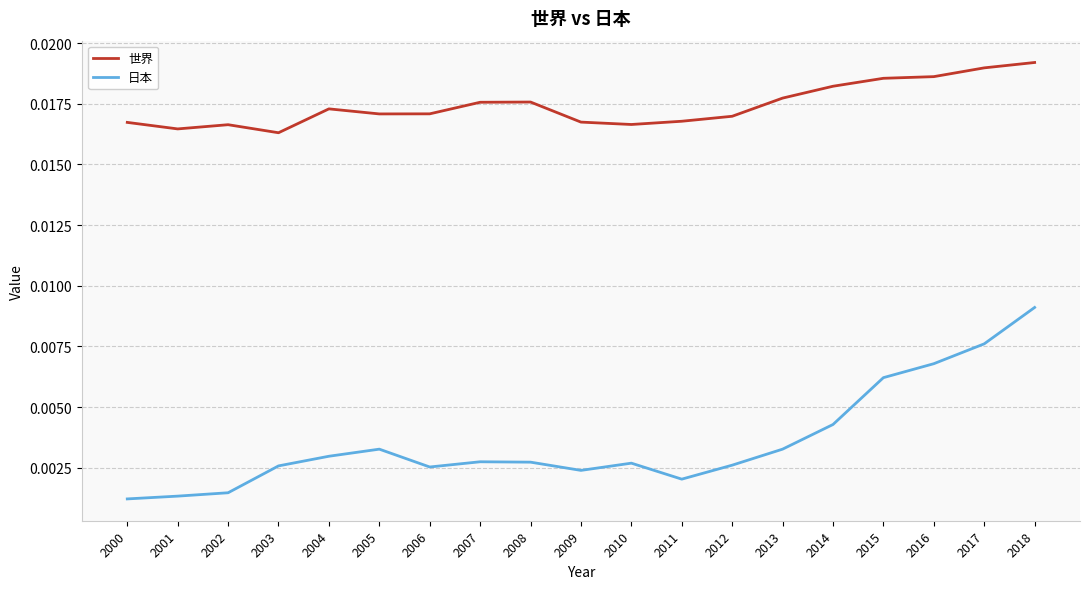

In 日本, how many points are lower than both neighbors (excluding endpoints)?

3